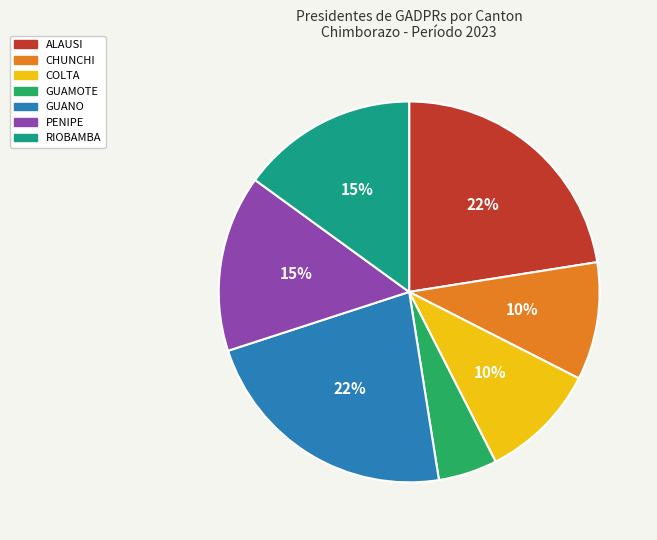

To the nearest percent, what portion does RIOBAMBA represent?

15%